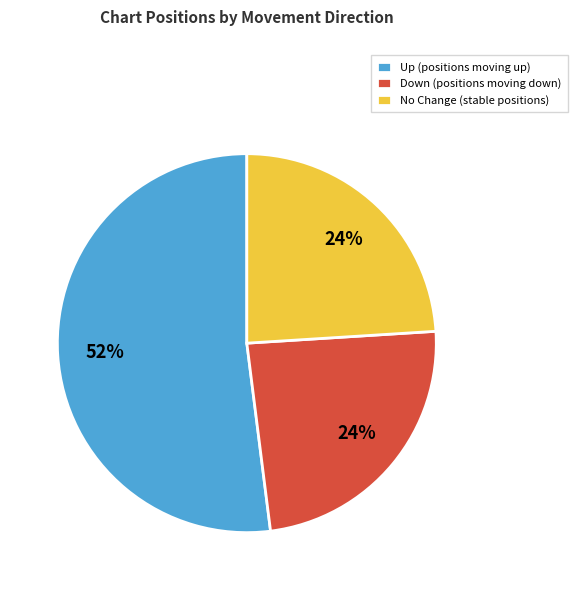

To the nearest percent, what percentage of the pie is No Change (stable positions)?

24%